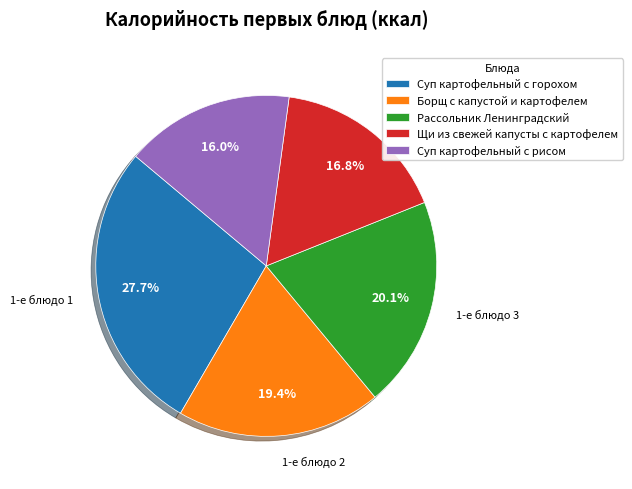

True or false: Суп картофельный с горохом accounts for 37% of the total.

False